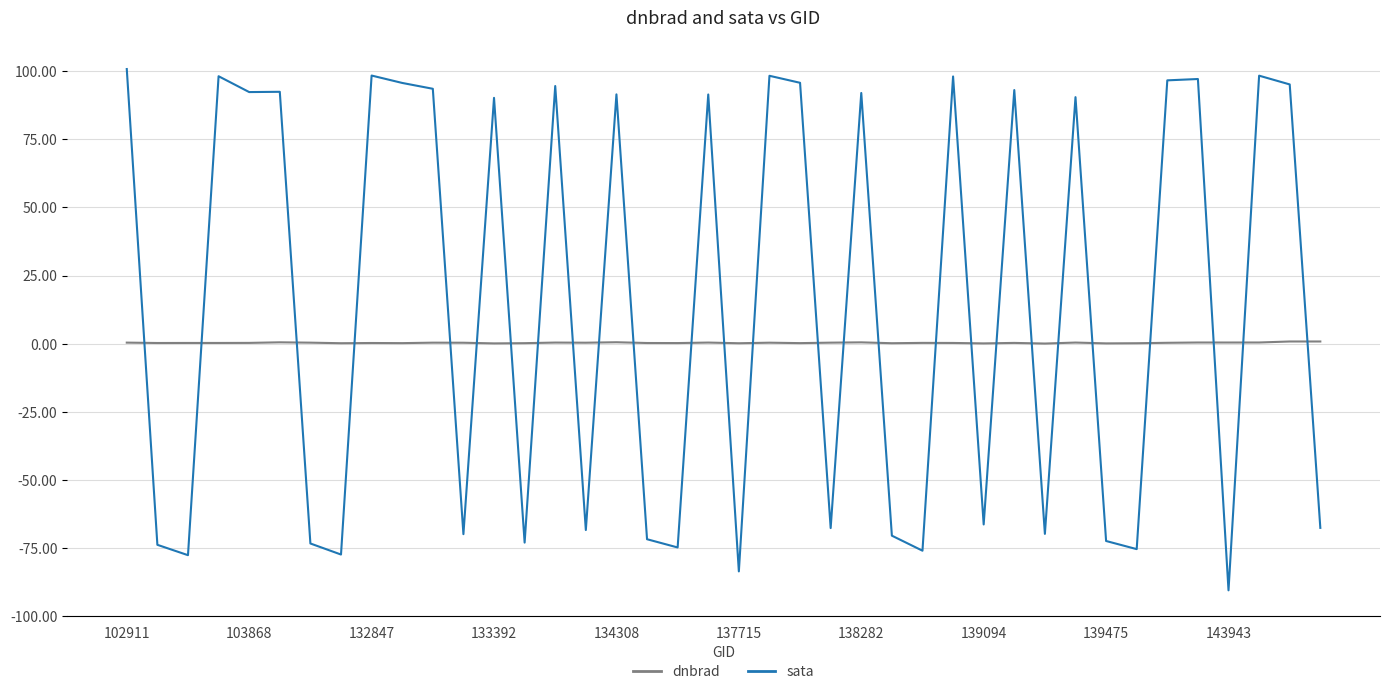

Which series has the widest spread of values?

sata